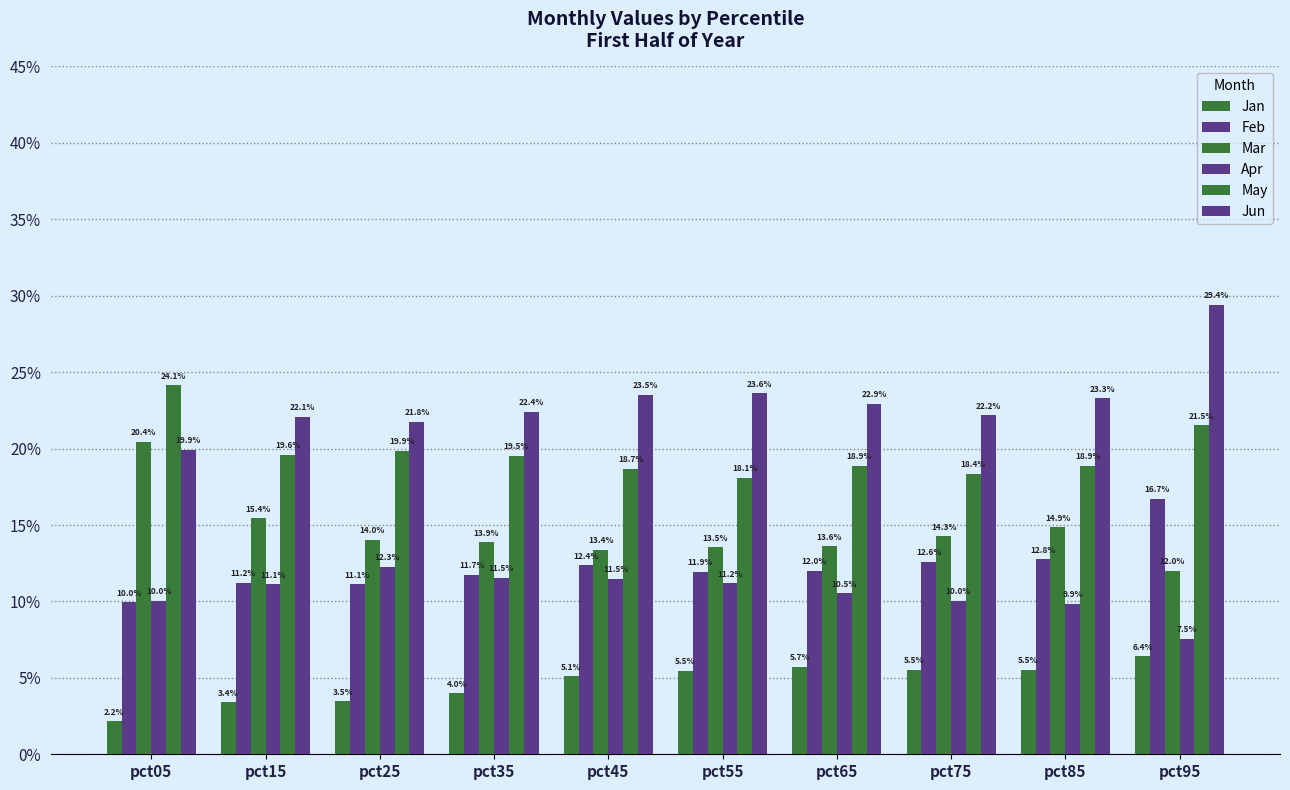

Does the chart contain stacked bars?

No